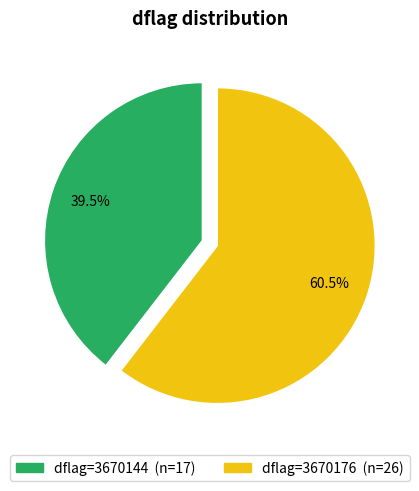

Is there any slice that represents more than half of the pie?

Yes